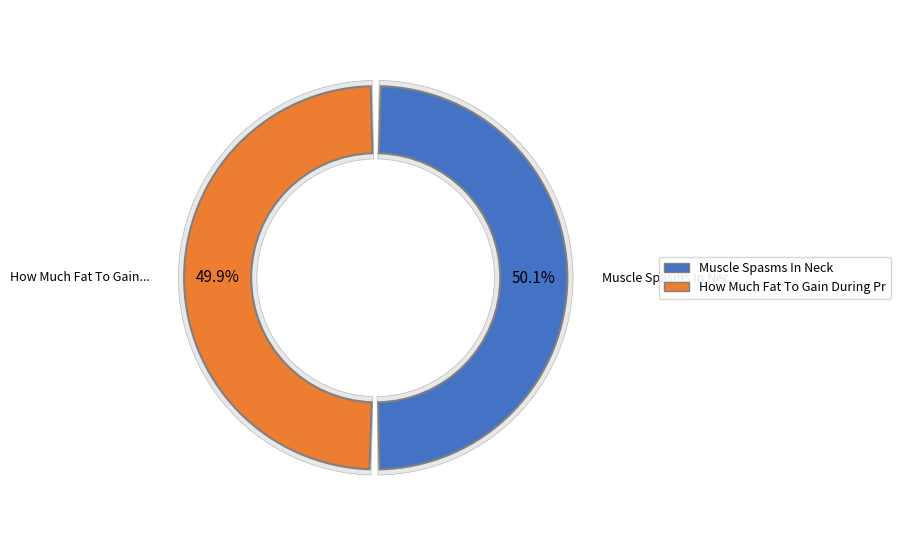

Does How Much Fat To Gain During Pregnancy represent more than half of the total?

No